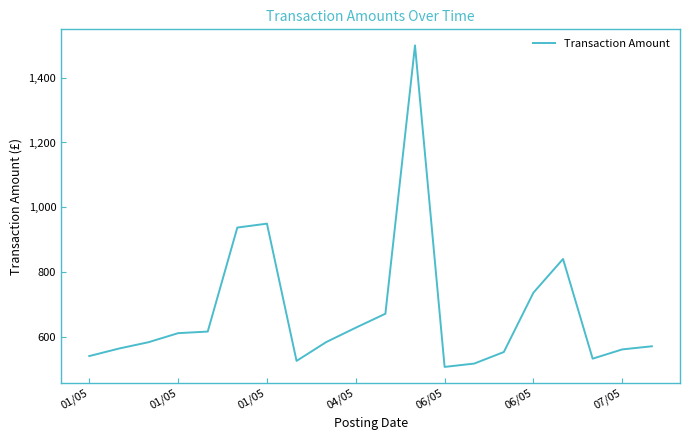

What is the minimum value shown in the chart?

506.5